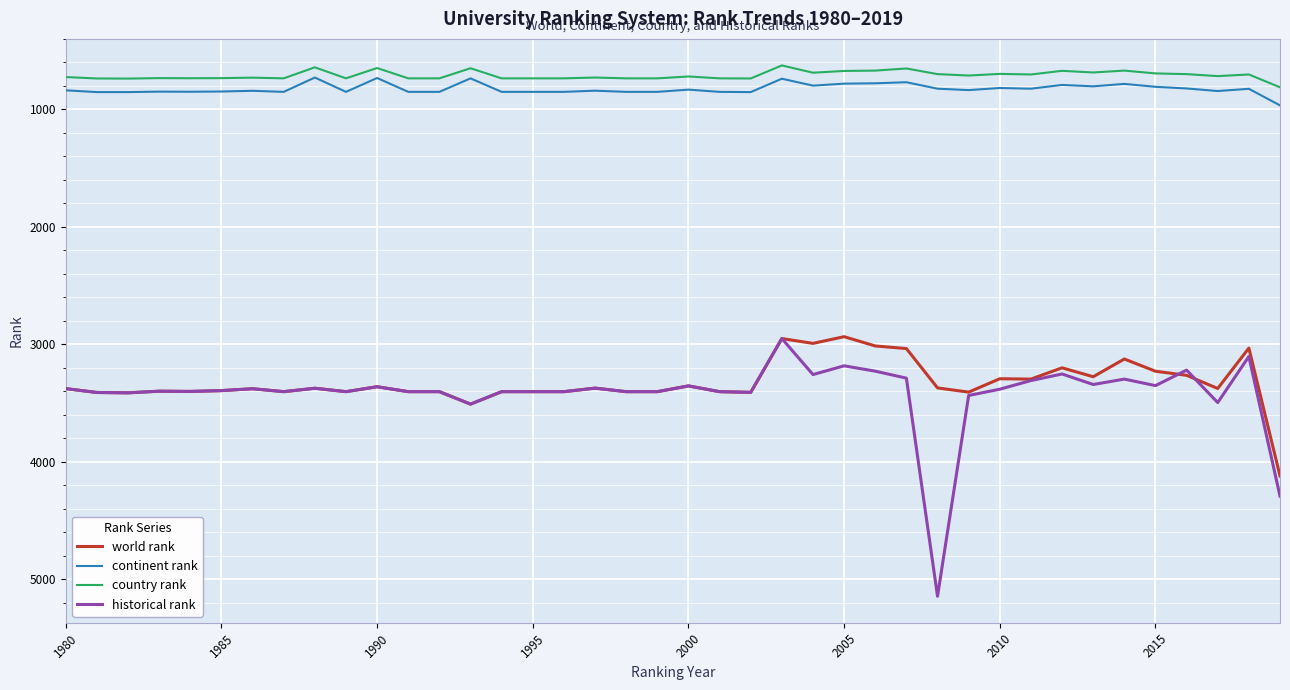

Which series has the largest range (max minus min)?

historical rank